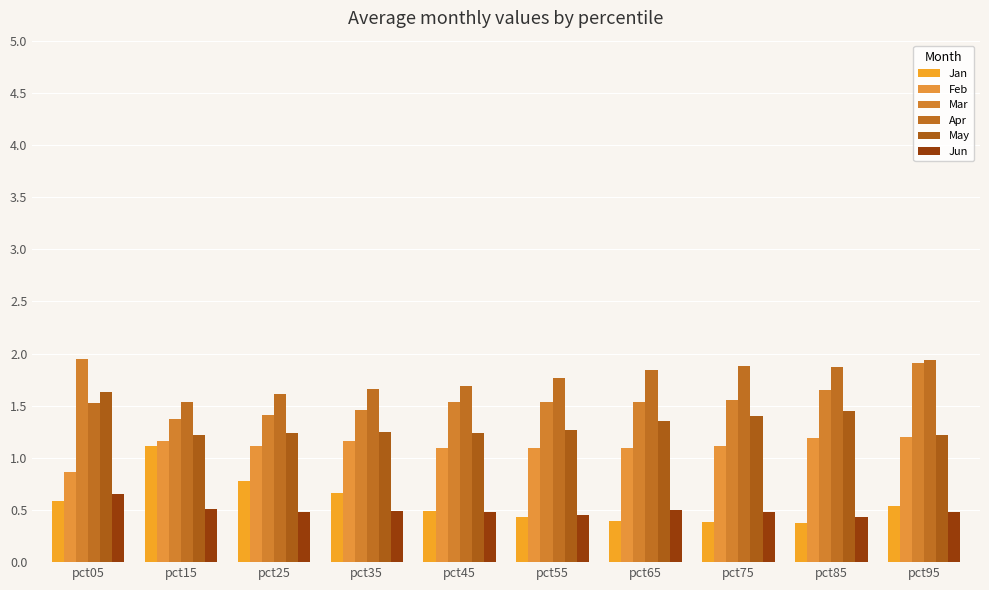

At which category is the sum across all series the highest?

pct95